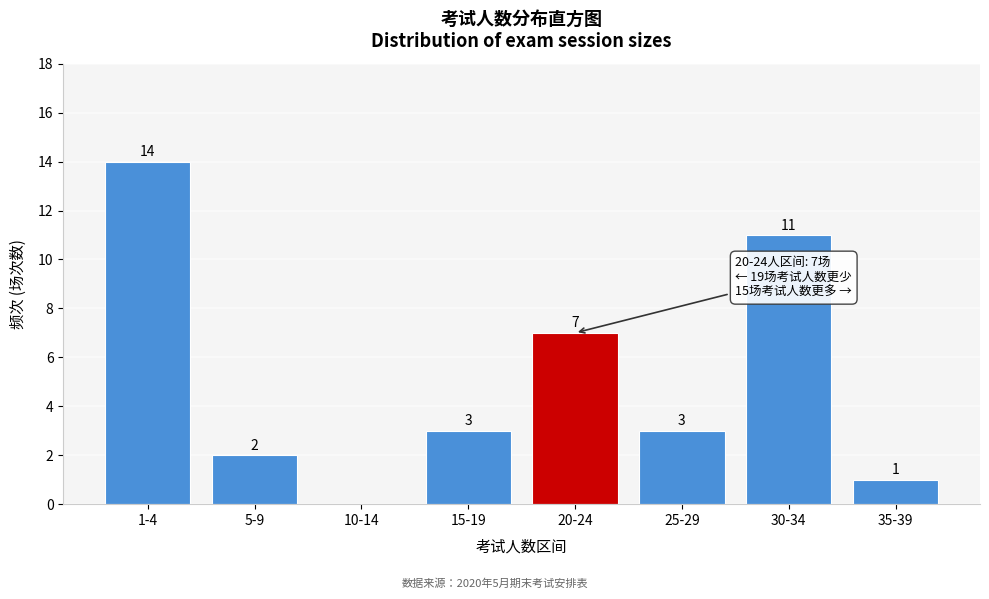

Reading right to left, transcribe all the data shown in this chart.

35-39=1	30-34=11	25-29=3	20-24=7	15-19=3	10-14=0	5-9=2	1-4=14